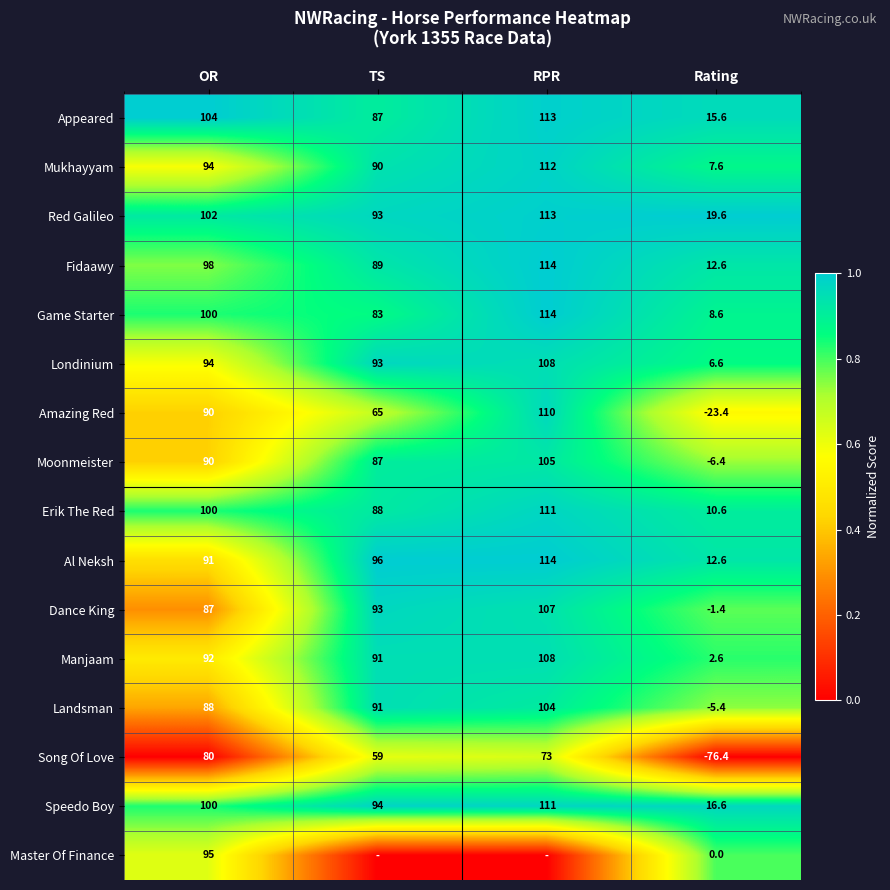

What is the difference between the highest and lowest values at Rating?

96.0